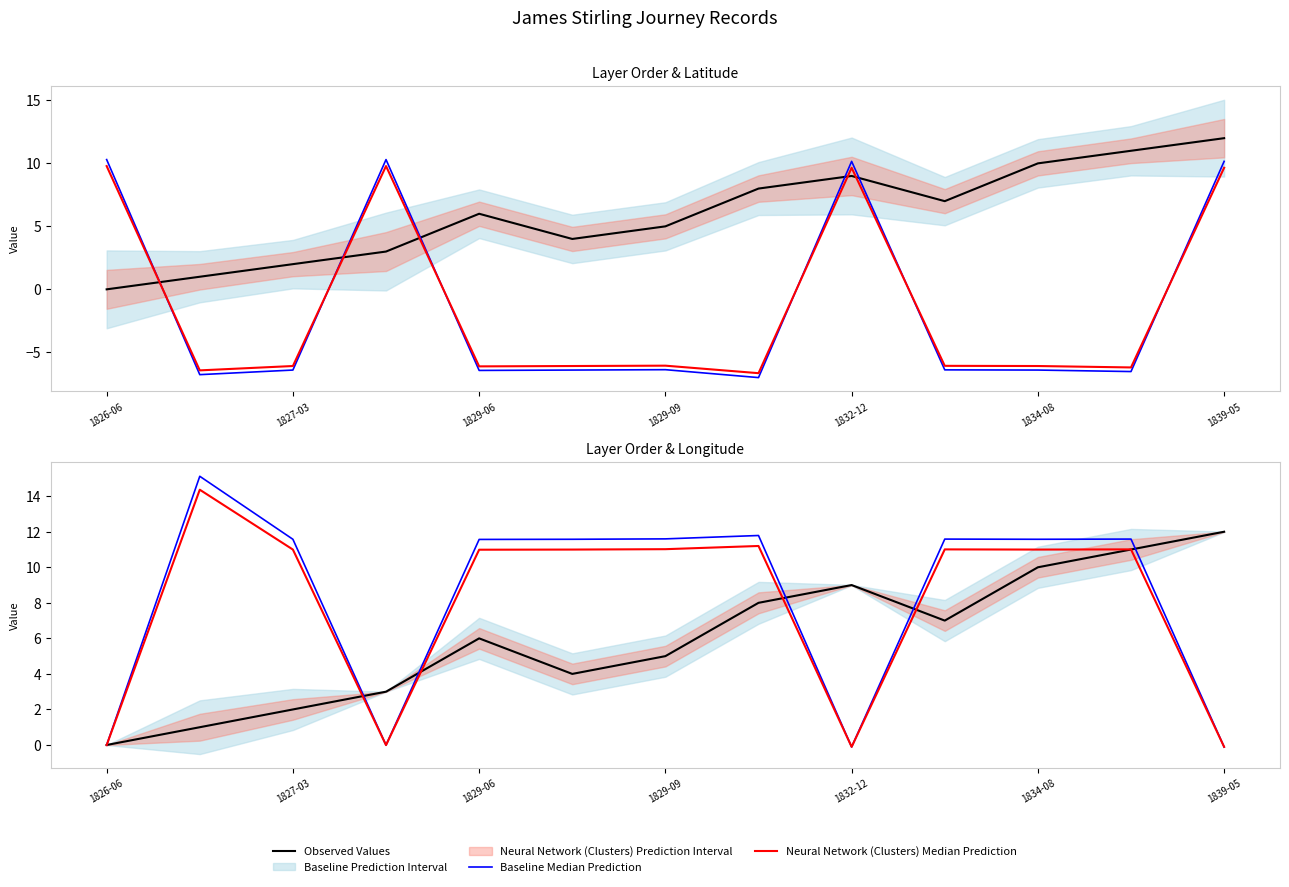

What is the greatest value displayed?

15.1